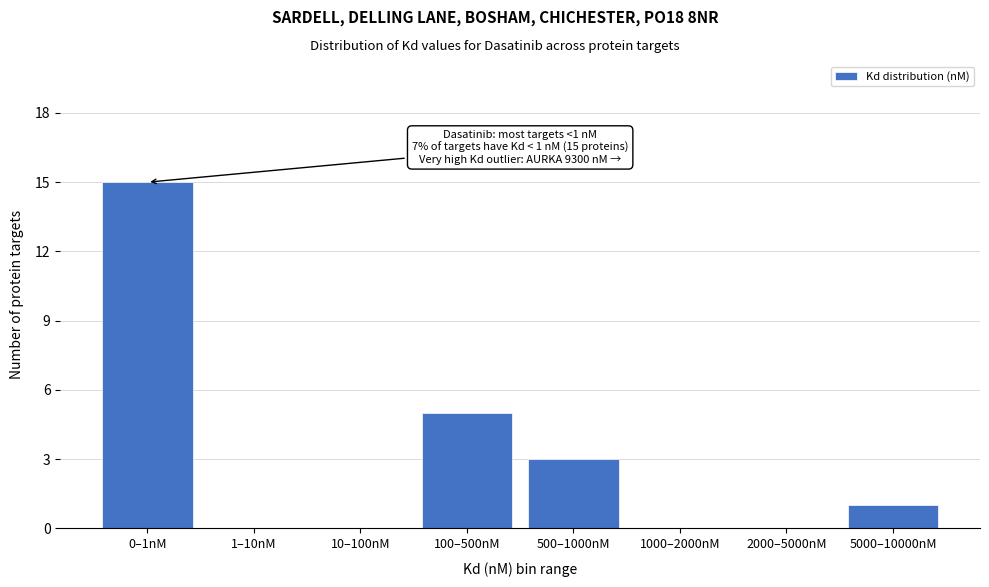

Reading right to left, what are all the values shown in this chart?

5000–10000nM=1	2000–5000nM=0	1000–2000nM=0	500–1000nM=3	100–500nM=5	10–100nM=0	1–10nM=0	0–1nM=15